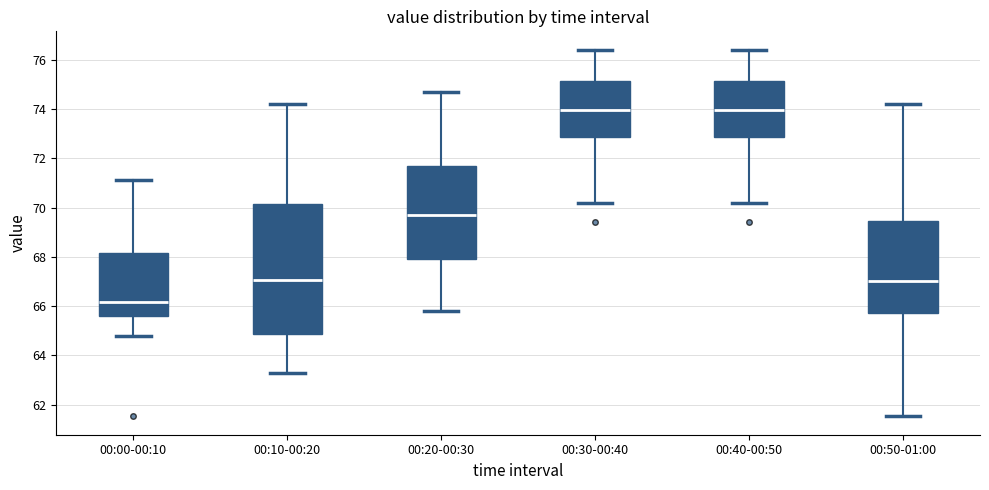

Reading left to right, read every box against the y-axis: the position of its median line, the range the box covers, and the ends of its whiskers. The values are not printed on the chart, so give them approximately, as read against the axis.

00:00-00:10: median 66.2, box 65.6 to 68.2, whiskers 64.8 to 71.2
00:10-00:20: median 67.0, box 64.8 to 70.2, whiskers 63.2 to 74.2
00:20-00:30: median 69.8, box 68.0 to 71.6, whiskers 65.8 to 74.8
00:30-00:40: median 74.0, box 72.8 to 75.2, whiskers 70.2 to 76.4
00:40-00:50: median 74.0, box 72.8 to 75.2, whiskers 70.2 to 76.4
00:50-01:00: median 67.0, box 65.8 to 69.4, whiskers 61.6 to 74.2